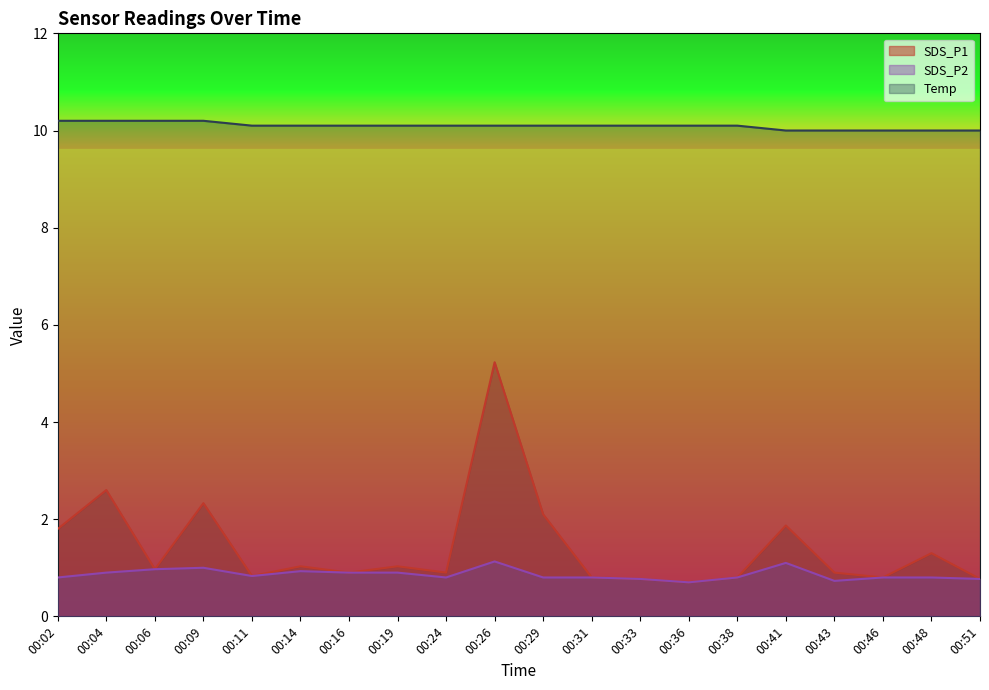

What is the value of the SDS_P1 point at the 12th from the left?

0.8